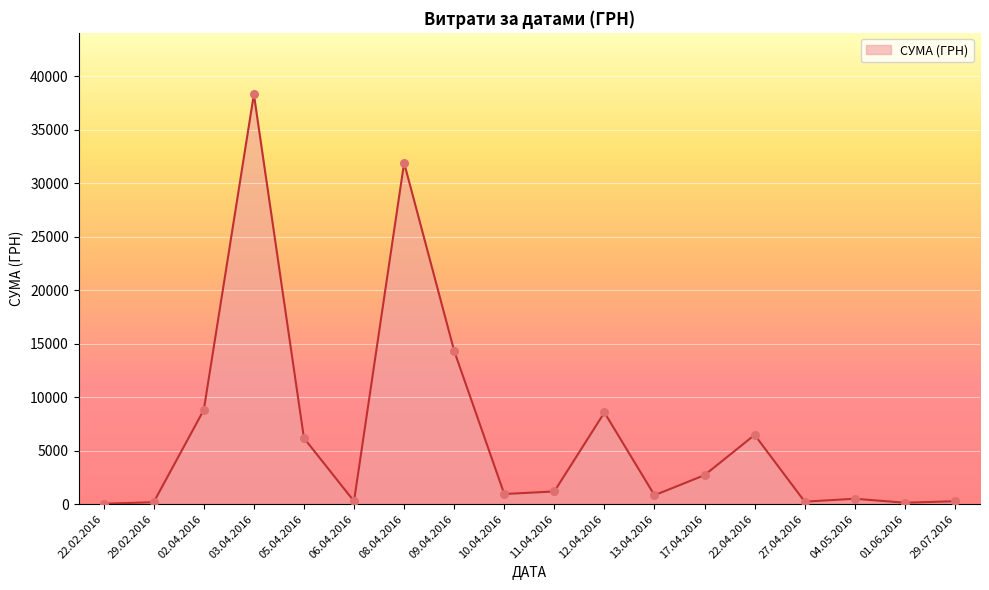

Which has a higher value, 04.05.2016 or 12.04.2016?

12.04.2016